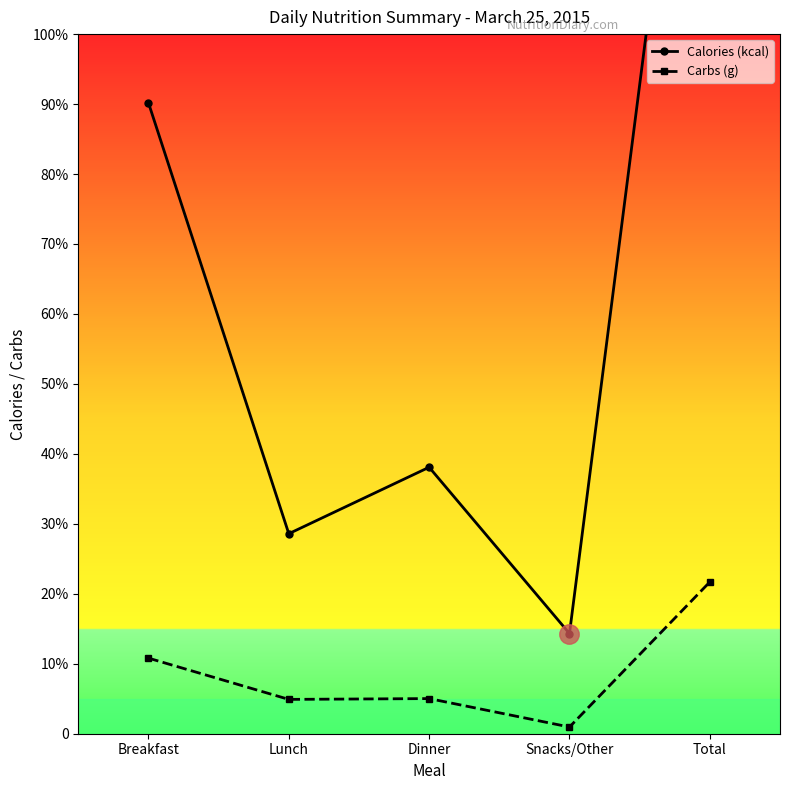

What is the difference between the second highest and minimum values in the Calories (kcal) series?

1669.0